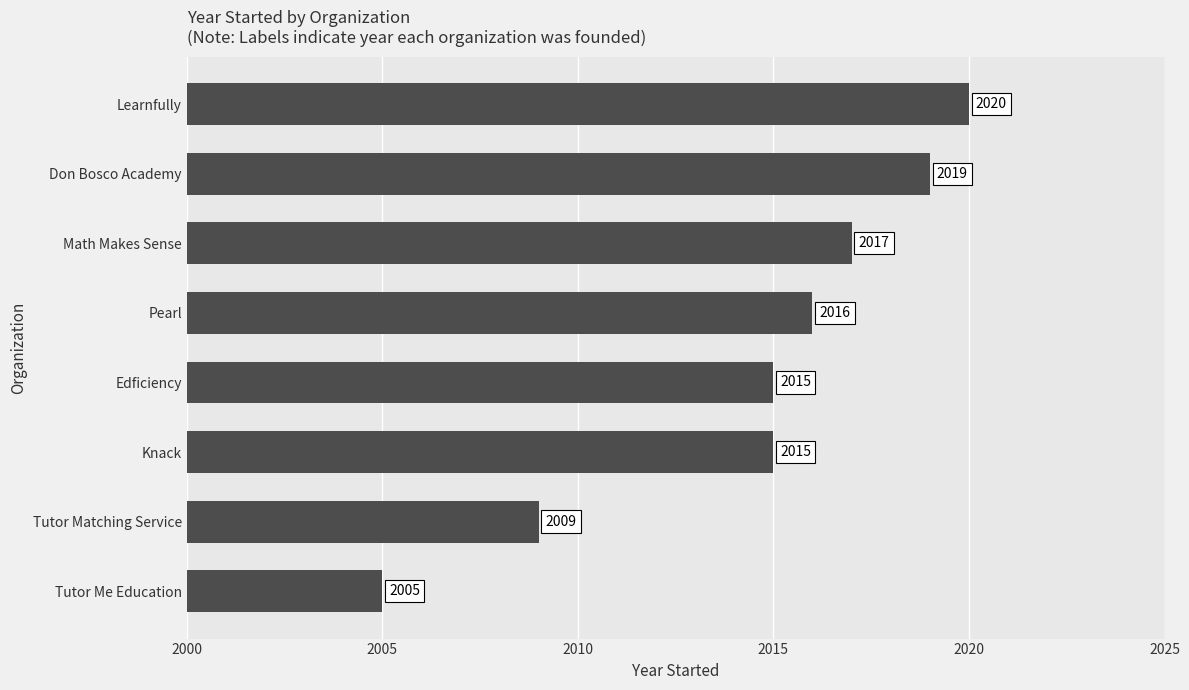

What is the sum of all values?

16116